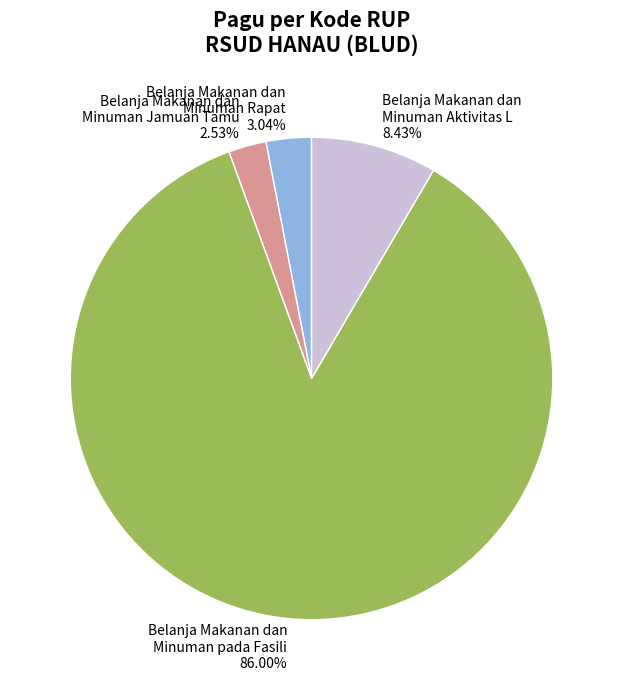

How many slices are in this pie chart?

4